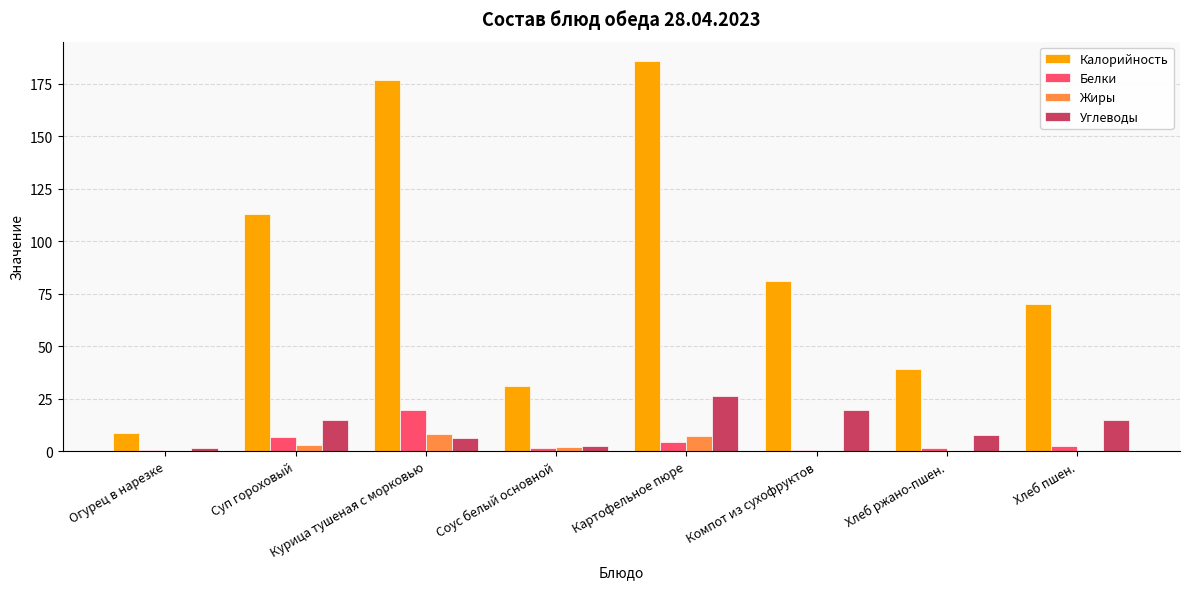

What is the sum of the Белки values at Курица тушеная с морковью and Картофельное пюре?

23.9